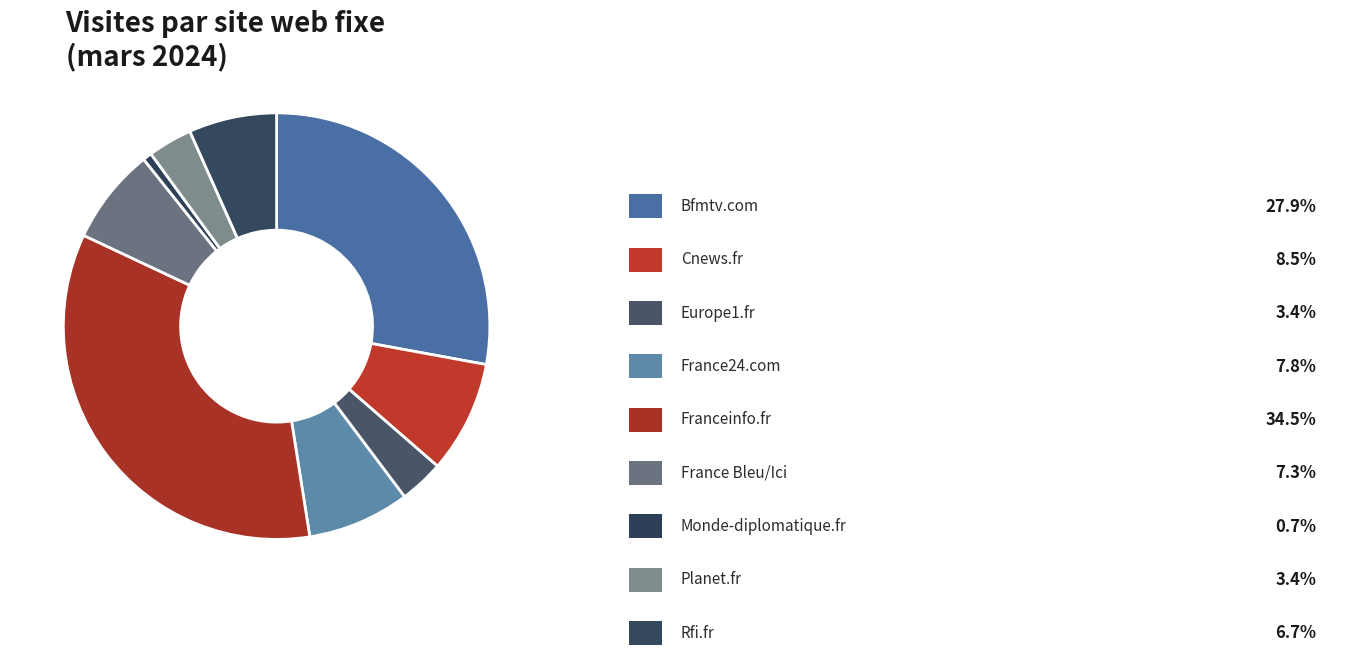

To the nearest percent, what is the difference between the largest and smallest slice percentages?

34%